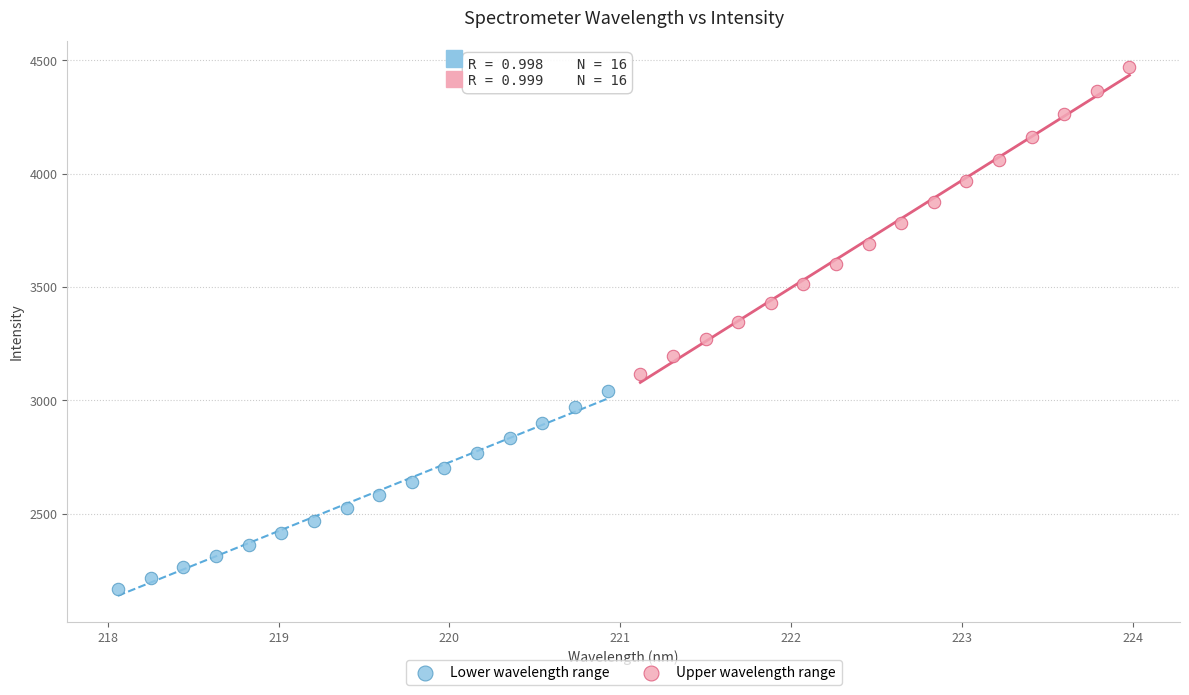

Which series reaches the minimum Y coordinate?

Lower wavelength range